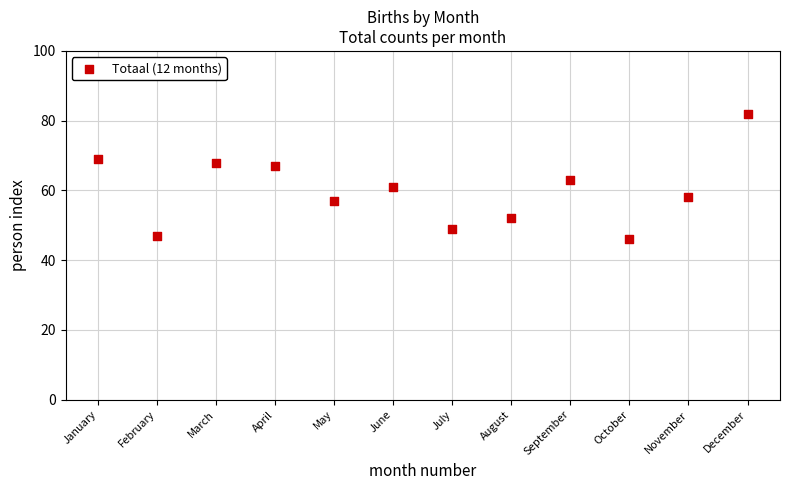

What Y value in the scatter plot is closest to 64?

63